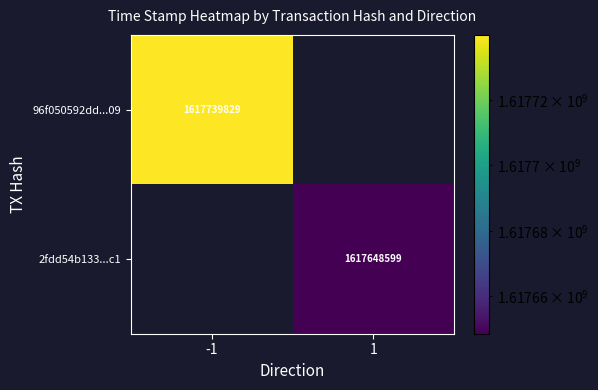

True or false: 2fdd54b133...c1 has a value of 1617648599 at 1.

True